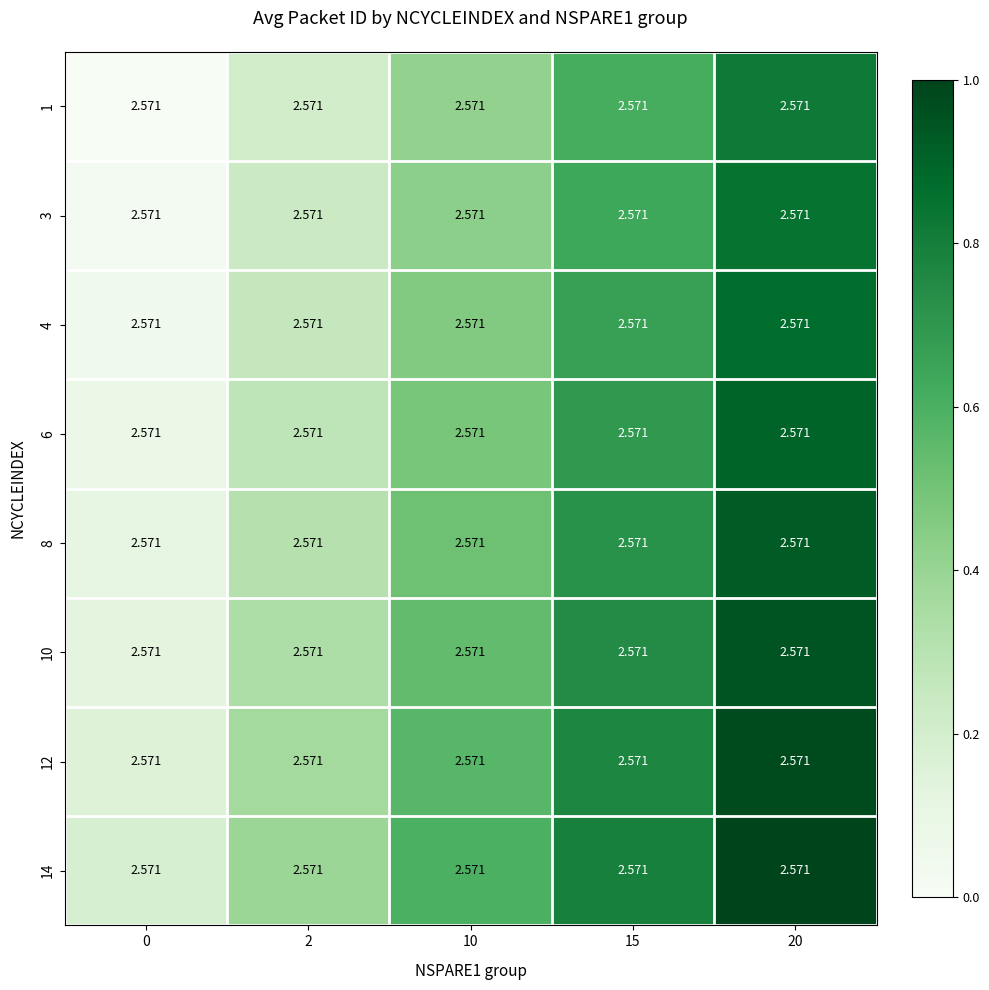

At which category is the sum across all series the highest?

20